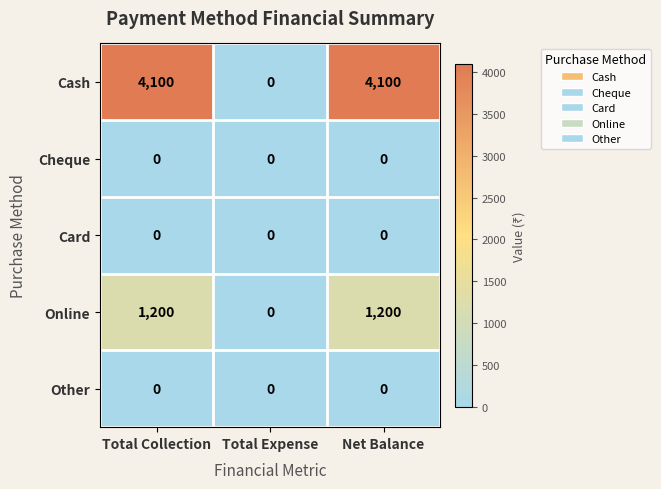

What is the maximum value shown in the chart?

4100